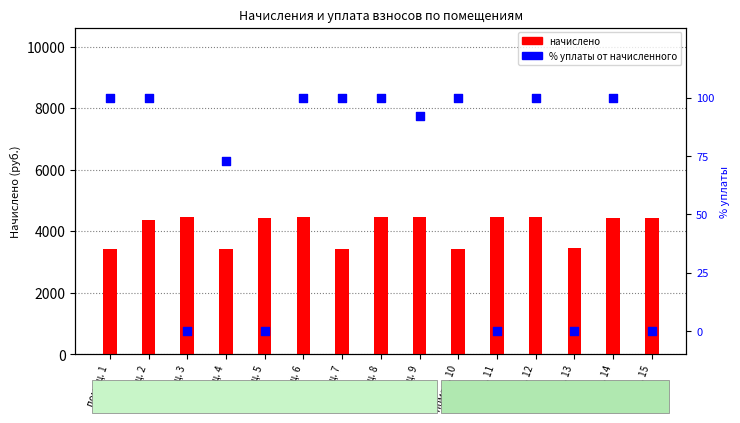

What is the total value across all series at помещ. 13?

3438.0